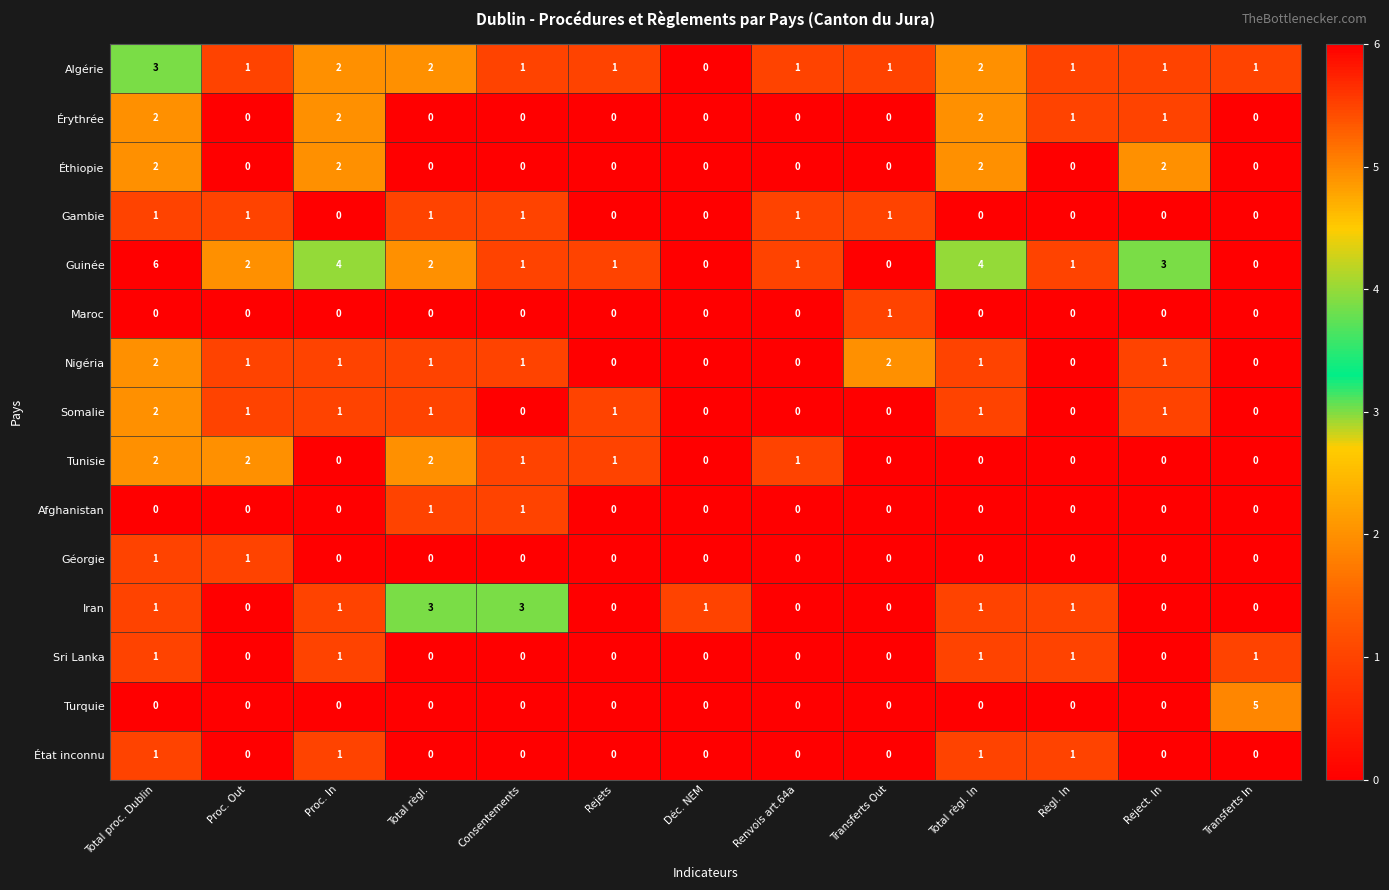

How many categories are shown in the chart?

13